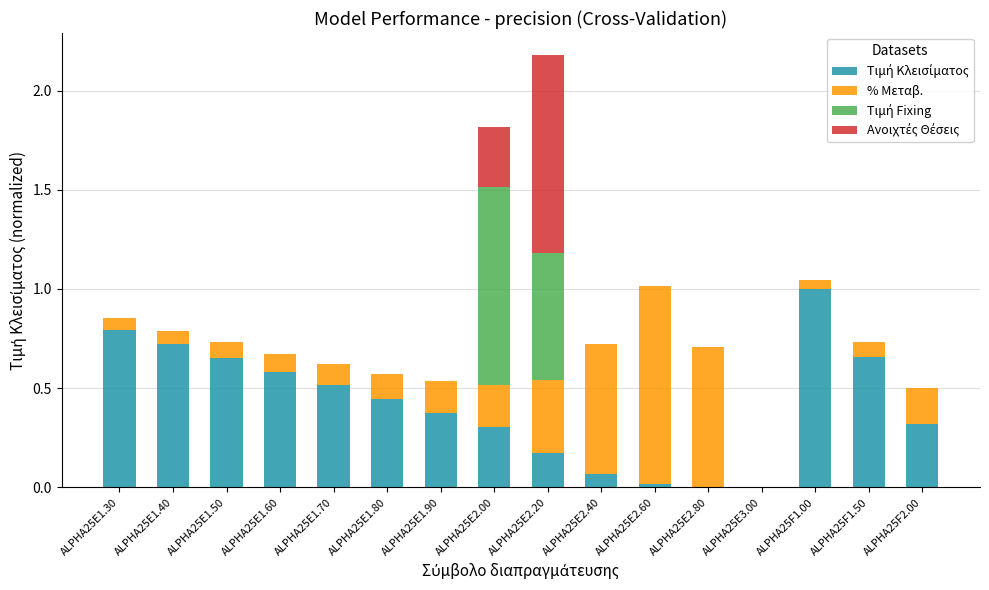

What is the total value across all series at ALPHA25E1.90?

0.5